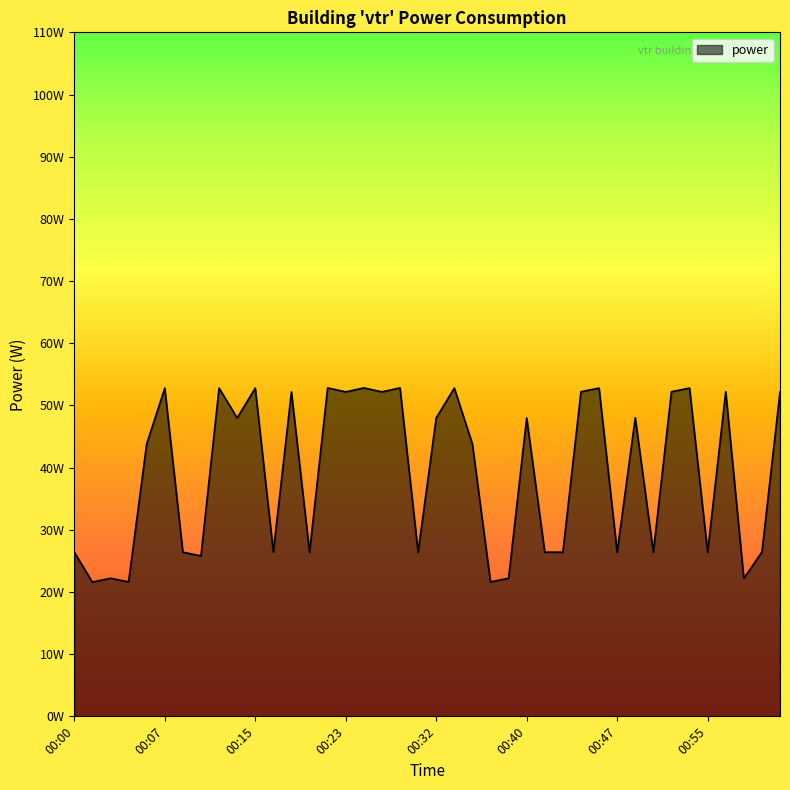

True or false: there are more than 1 points higher than both neighbors.

True